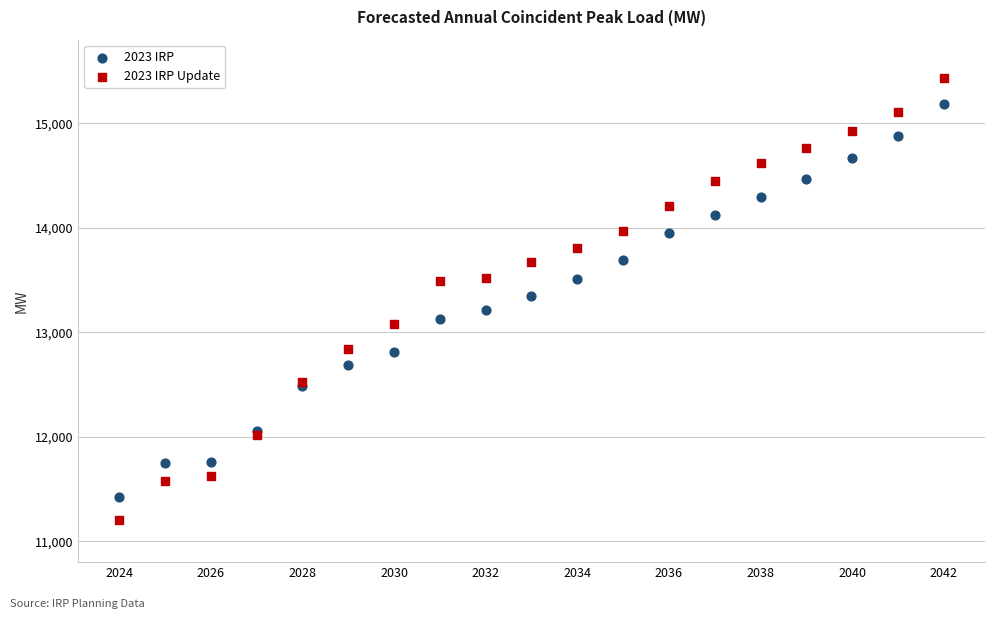

What are all the series names shown in the legend?

2023 IRP, 2023 IRP Update